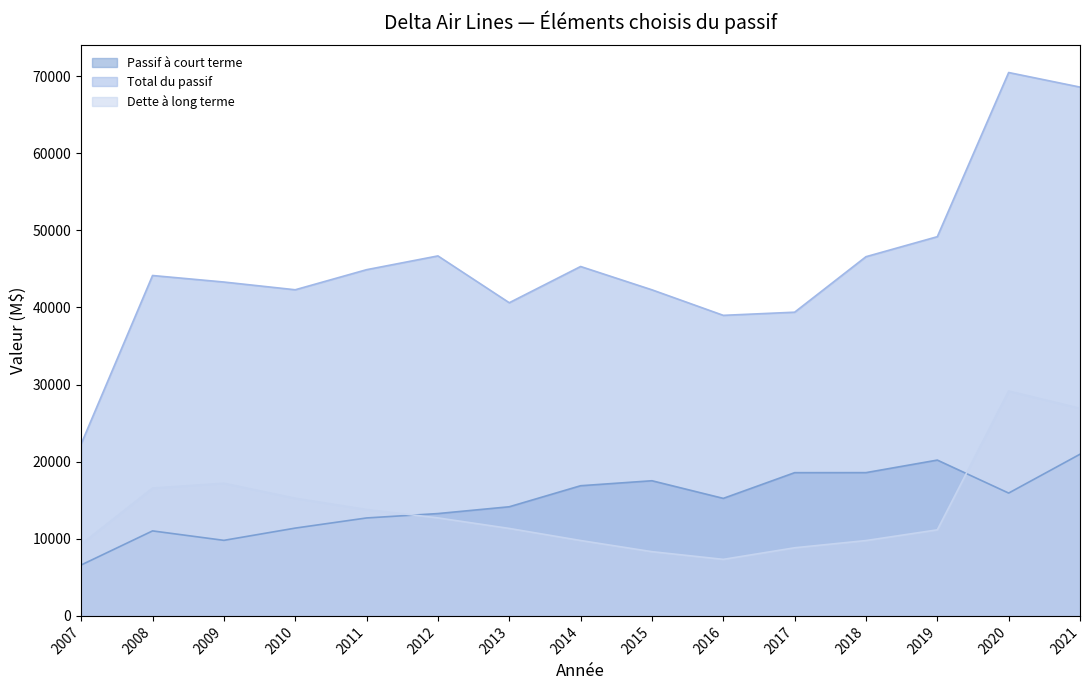

Reading left to right, extract all data points from this chart.

Passif à court terme: 6605	11022	9797	11385	12701	13270	14152	16879	17526	15239	18573	18578	20204	15927	20966
Total du passif: 22310	44140	43294	42291	44895	46681	40609	45308	42284	38974	39382	46579	49174	70462	68572
Dette à long terme: 9295	16571	17198	15252	13791	12709	11342	9777	8329	7332	8834	9771	11160	29157	26920